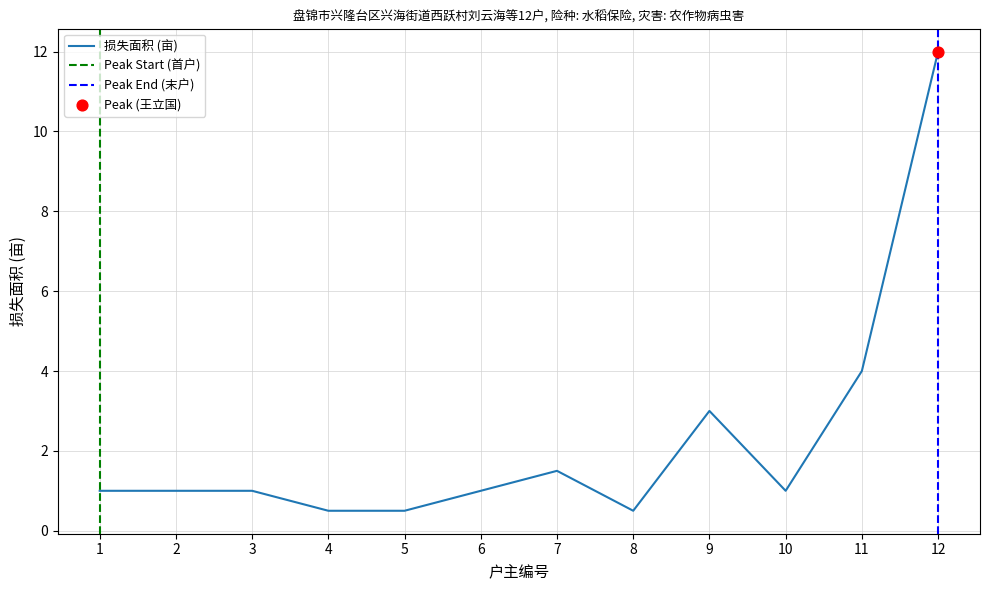

The value of 损失面积 (亩) at 9 is 4.4. True or false?

False